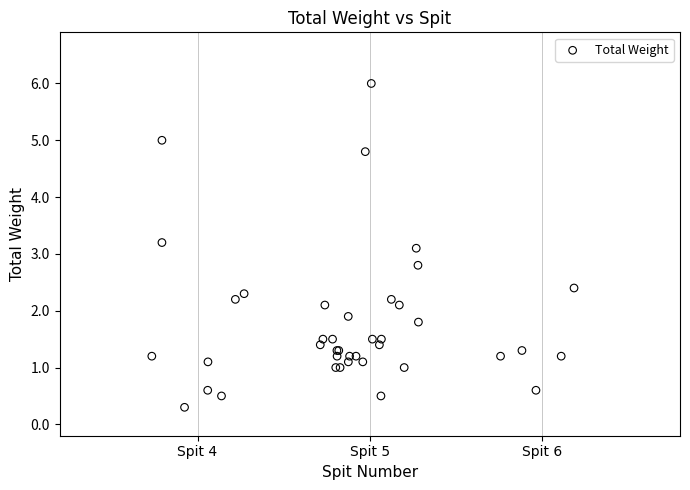

What Y value in the scatter plot is closest to 3?

3.1